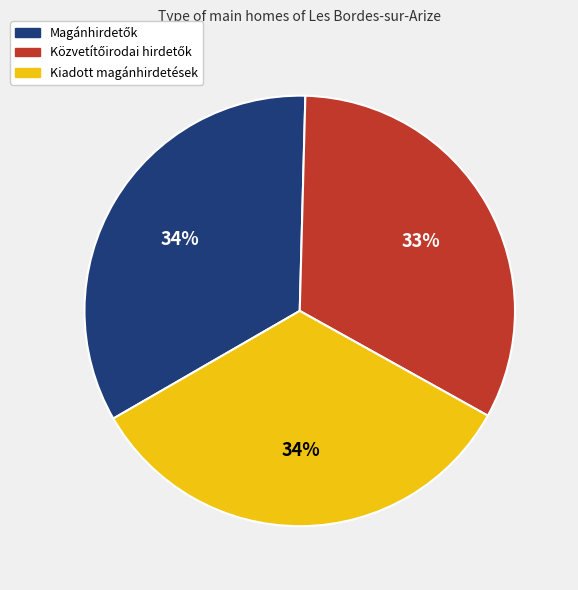

Is there any slice that represents more than half of the pie?

No